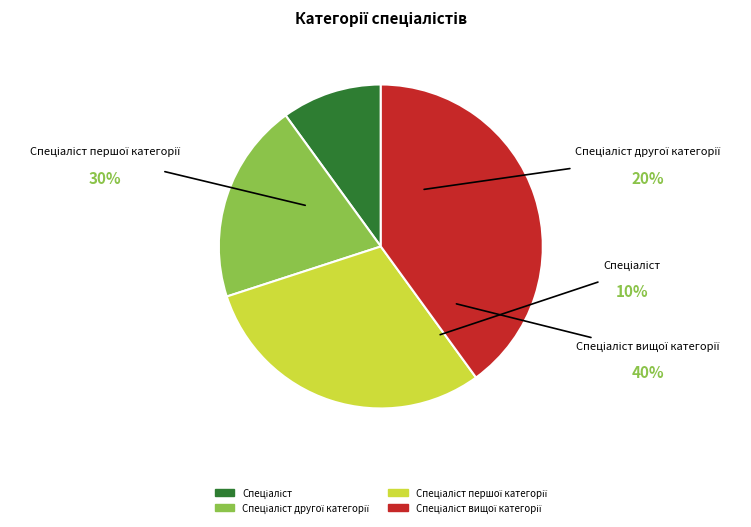

How many slices are in this pie chart?

4